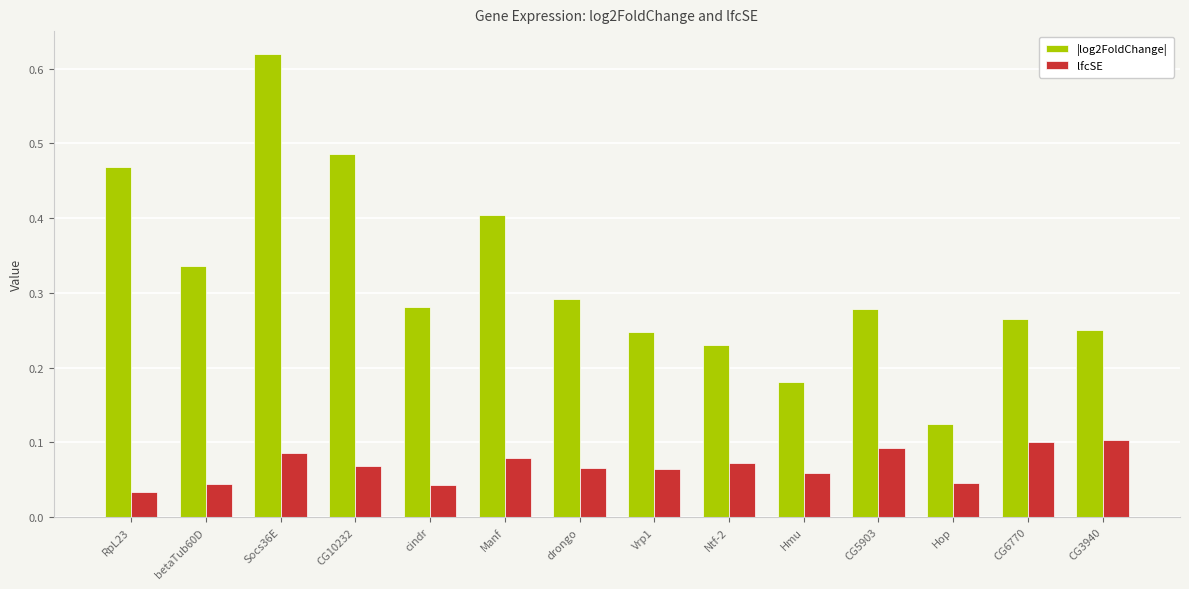

At which category does the chart reach its peak across all series?

Socs36E